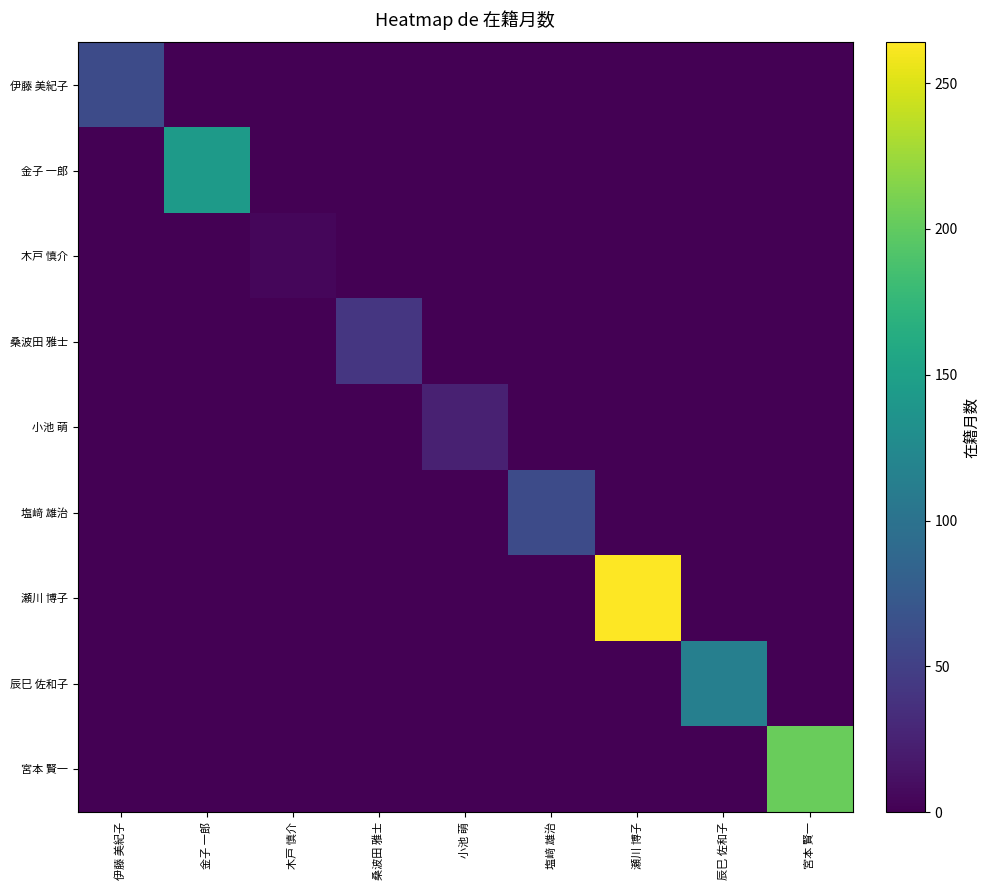

Rank the series by their maximum value, from highest to lowest.

瀬川 博子, 宮本 賢一, 金子 一郎, 辰巳 佐和子, 伊藤 美紀子, 塩﨑 雄治, 桑波田 雅士, 小池 萌, 木戸 慎介